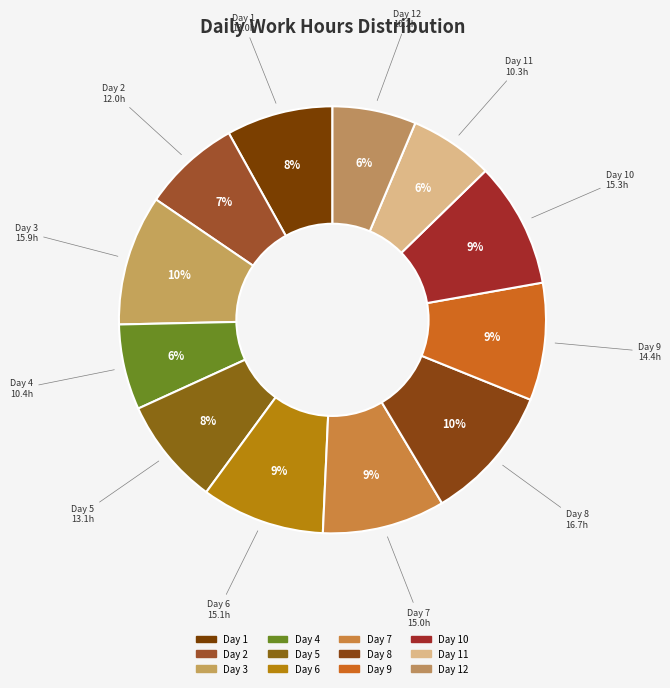

Which slice is the smallest?

Day 12